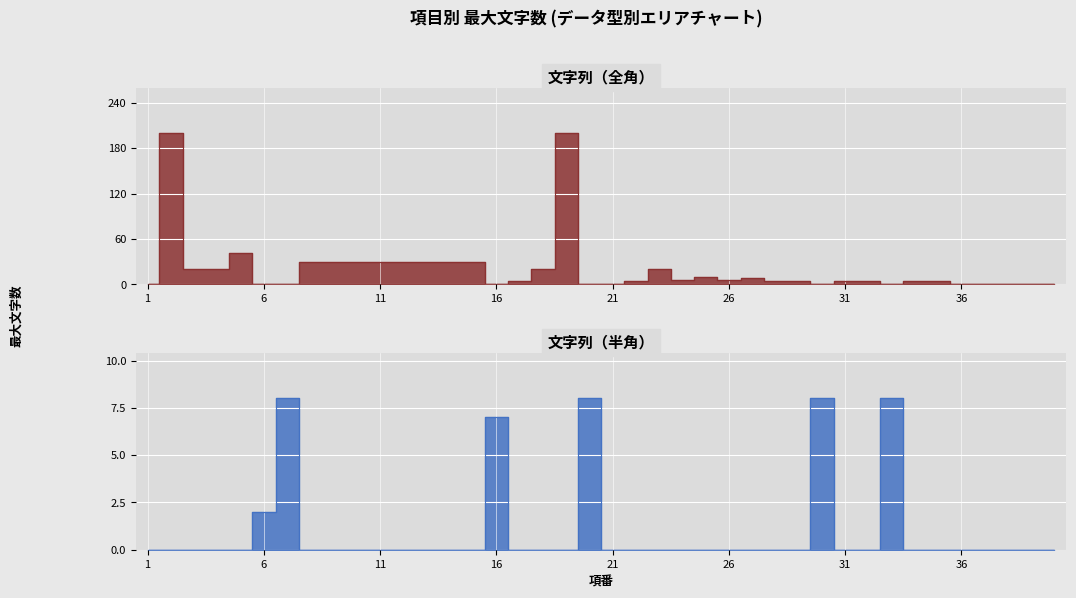

What is the sum of all 文字列（全角） values?

830